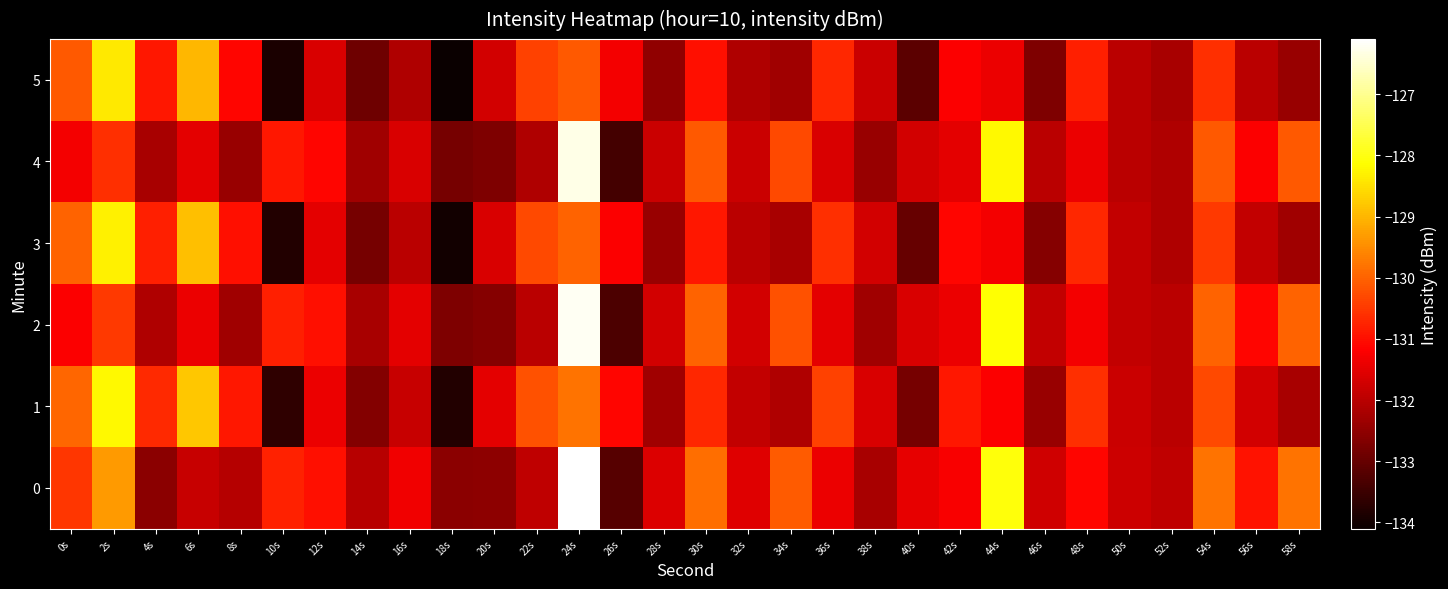

Count the number of categories in the chart.

30